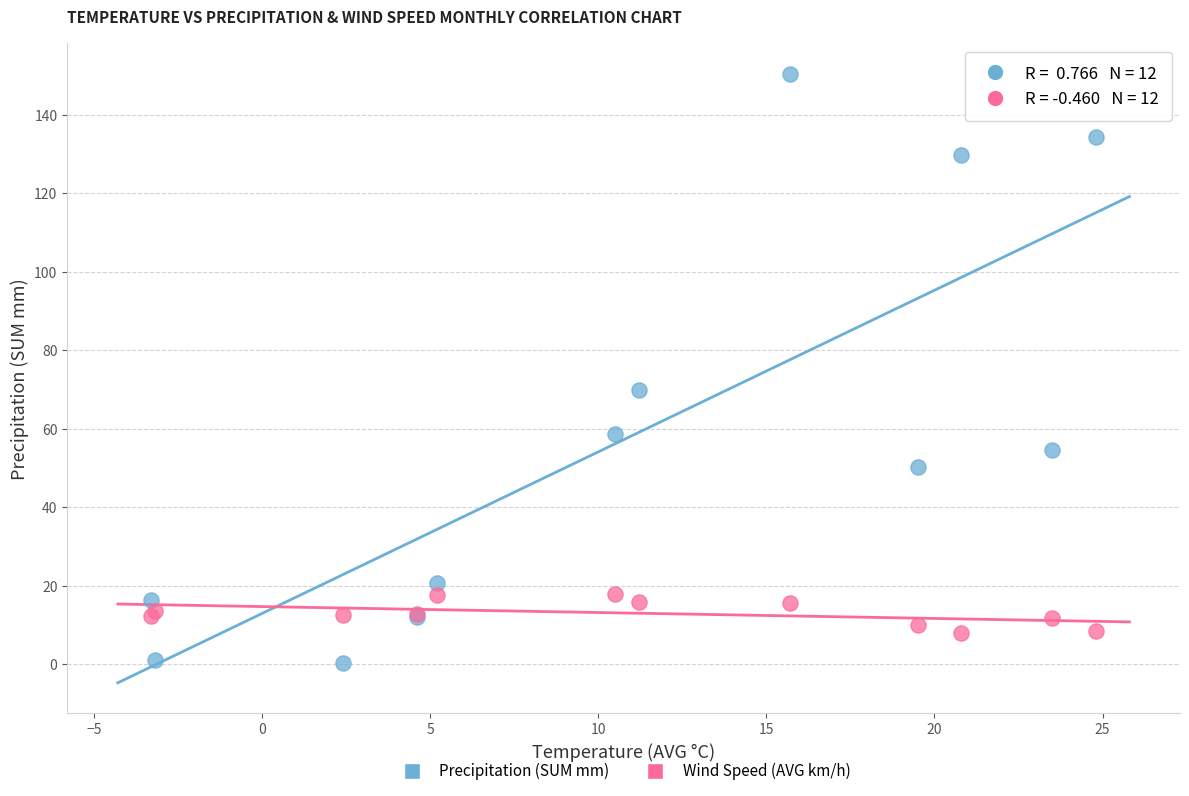

What are all the series names shown in the legend?

Precipitation (SUM mm), Wind Speed (AVG km/h)